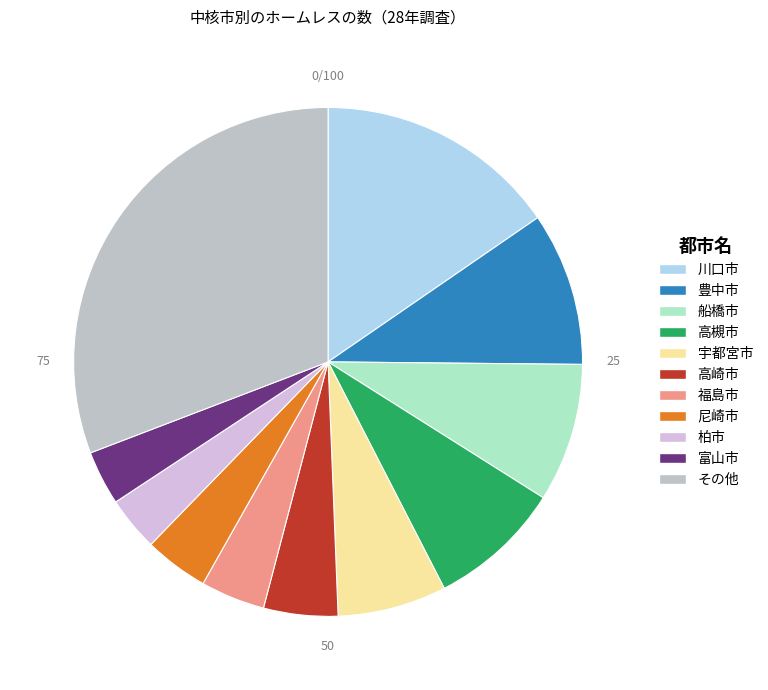

Which category has the biggest portion of the pie?

その他